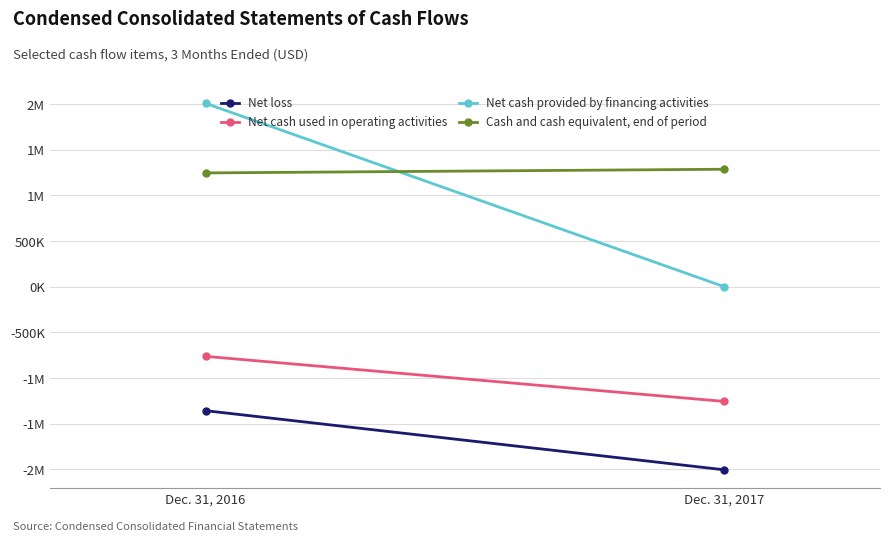

At Dec. 31, 2016, list the series in order from smallest to largest.

Net loss, Net cash used in operating activities, Cash and cash equivalent, end of period, Net cash provided by financing activities